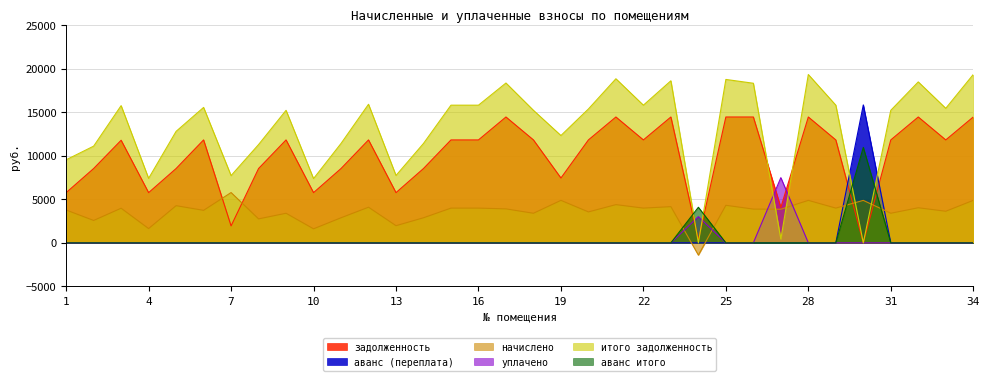

What is the average value of the задолженность series?

9900.1